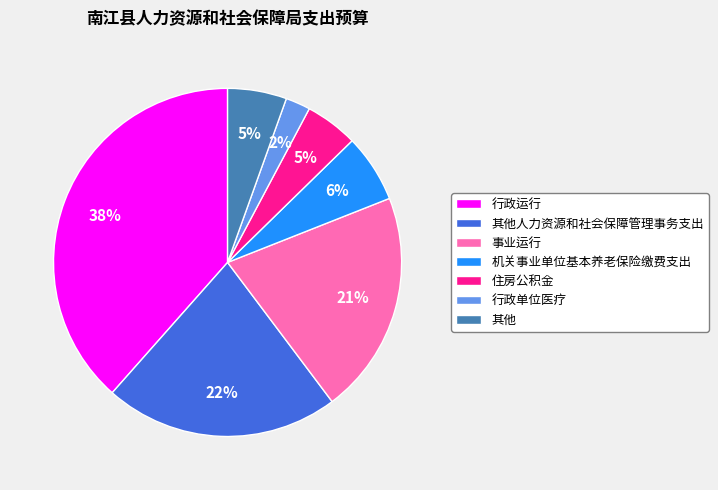

Count the number of slices in the pie.

7